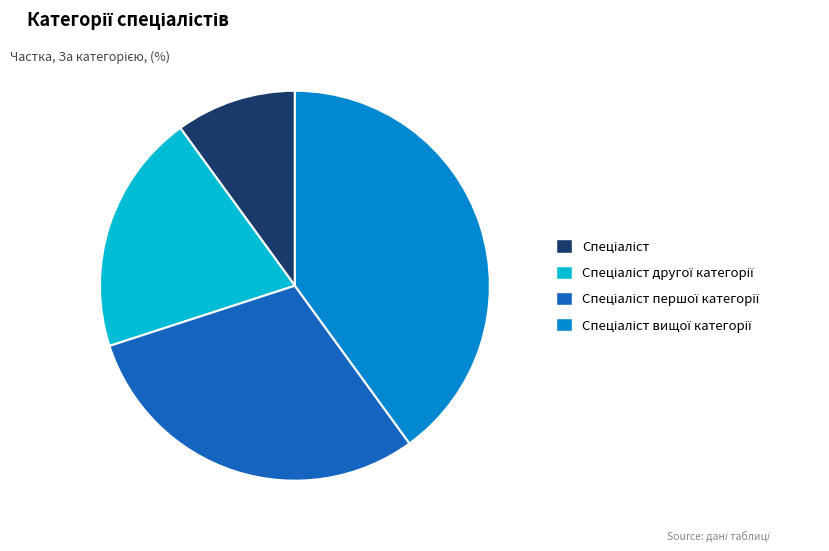

Does any single category account for the majority?

No